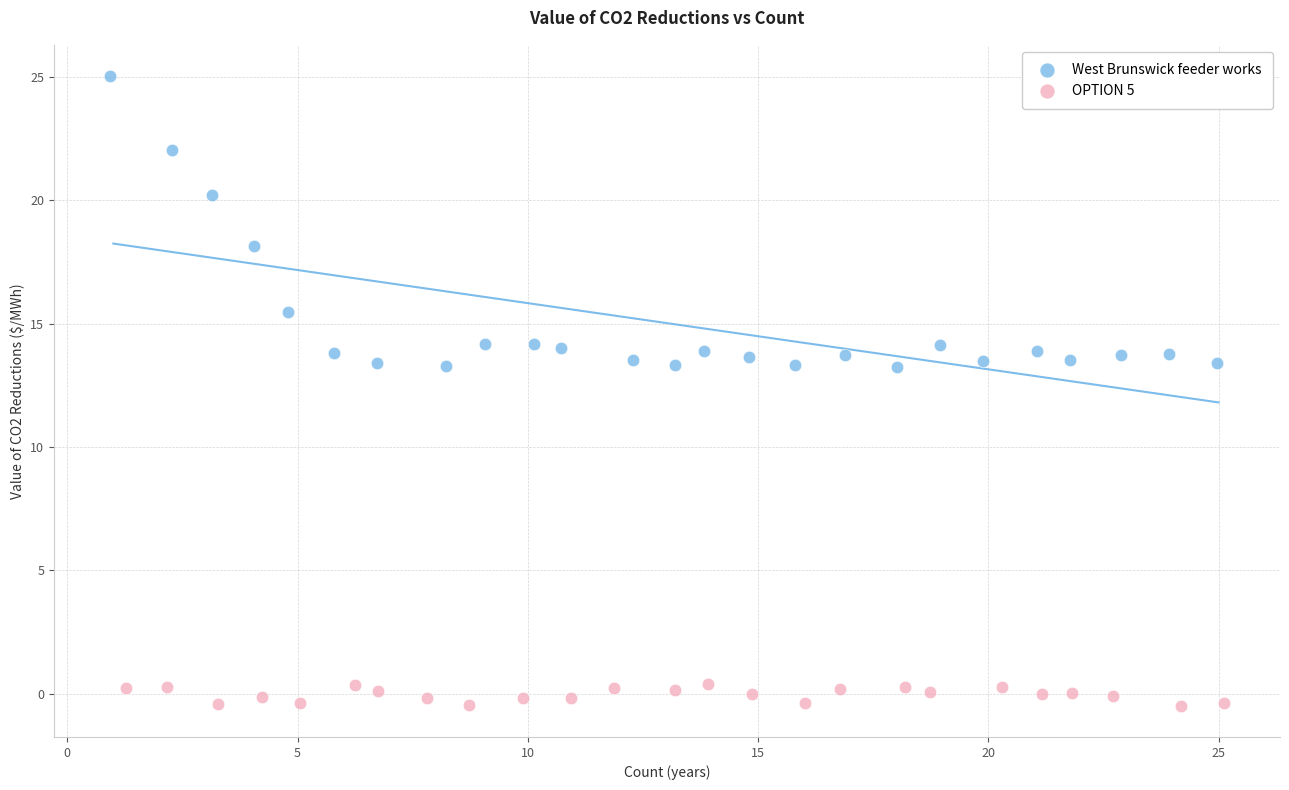

Which series has the largest Y range (max minus min)?

West Brunswick feeder works